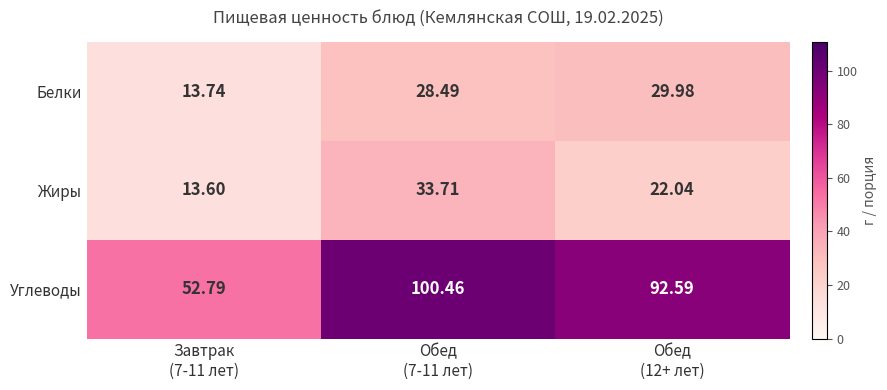

Rank the series by their maximum value, from highest to lowest.

Углеводы, Жиры, Белки